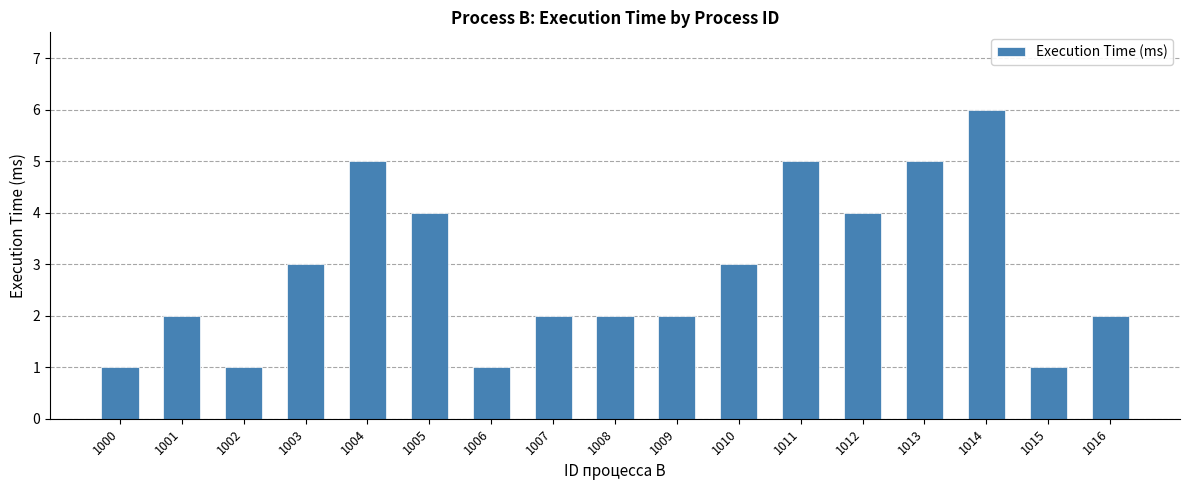

What is the difference between the maximum and second lowest values?

5